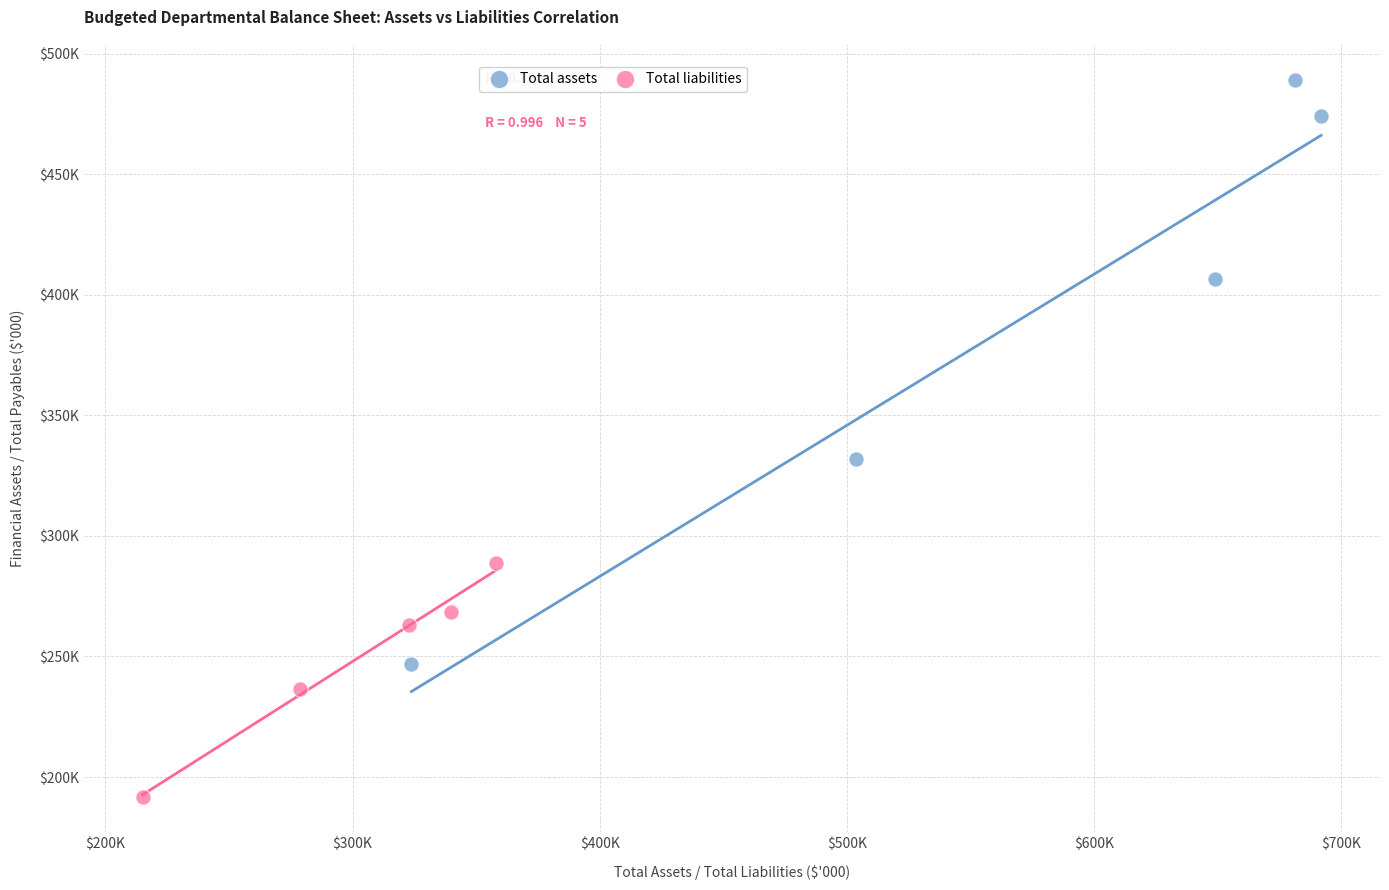

Which series reaches the minimum Y coordinate?

Total liabilities